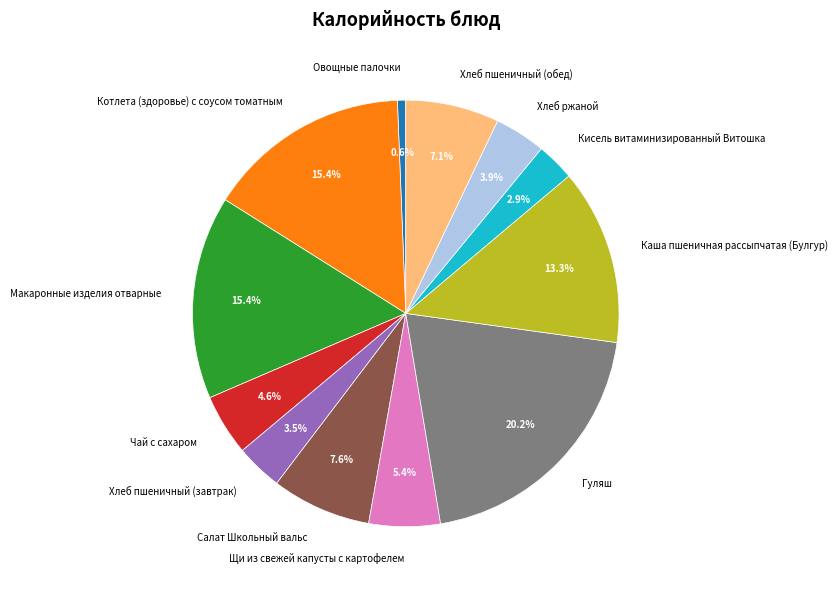

What percentage do Хлеб ржаной and Хлеб пшеничный (обед) together represent?

11.0%